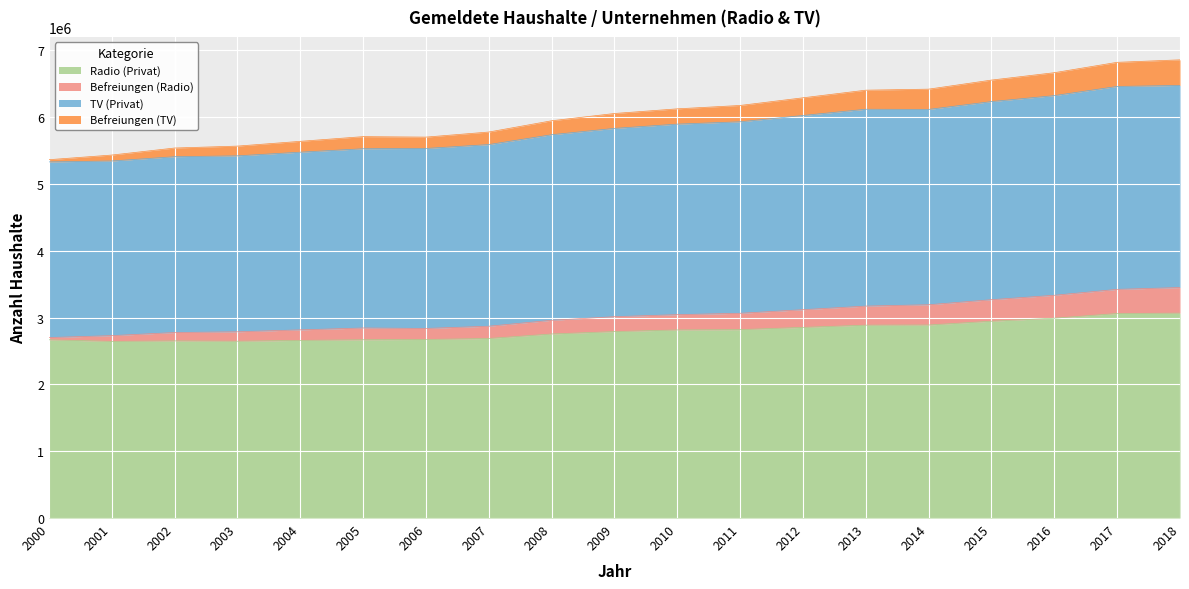

What is the highest value of the Radio (Privat) series?

3065236